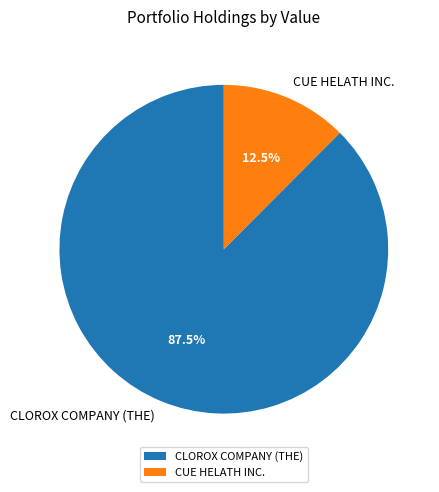

To the nearest percent, what is the combined percentage of CUE HELATH INC. and CLOROX COMPANY (THE)?

100%